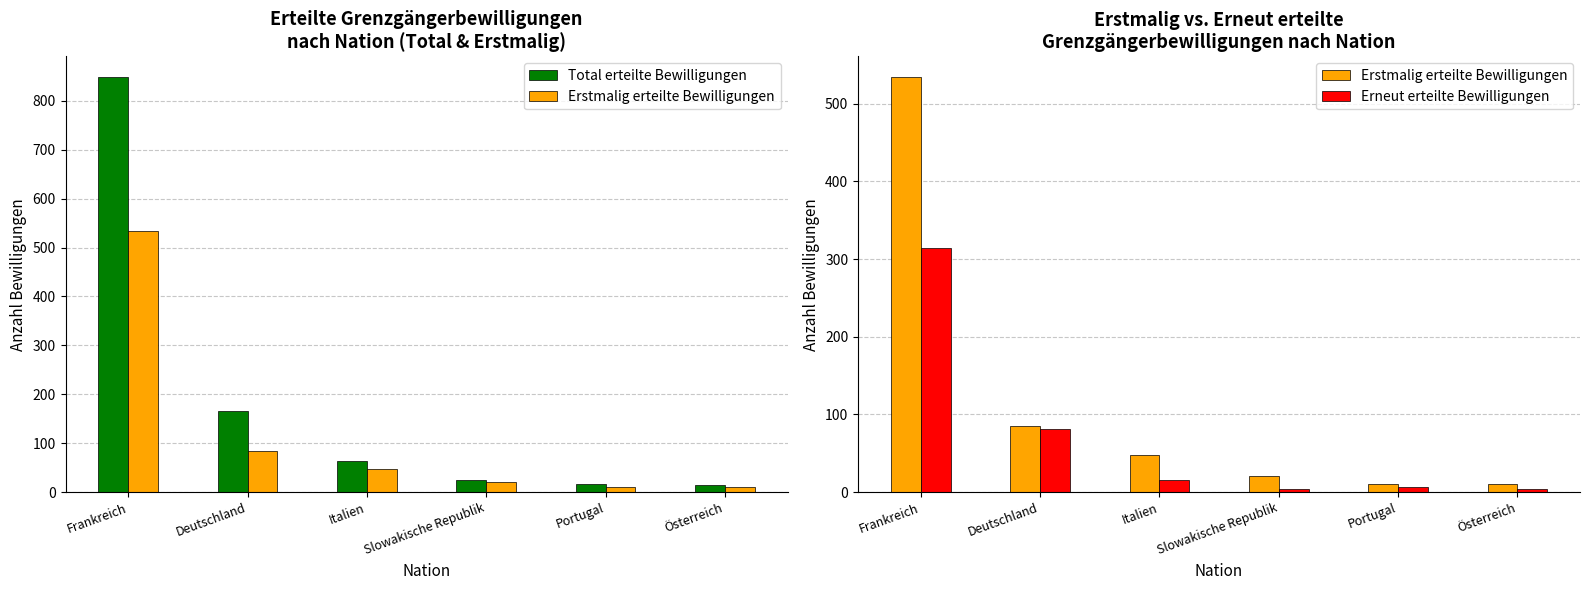

What is the label of the 3rd bar from the right?

Slowakische Republik